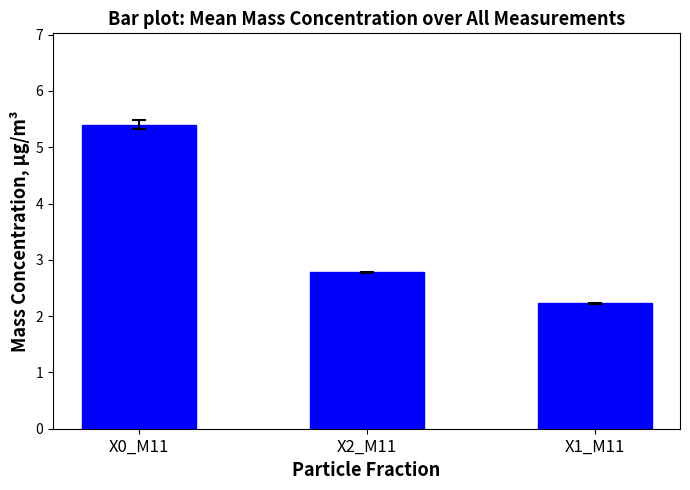

What is the difference between the maximum and minimum values?

3.2